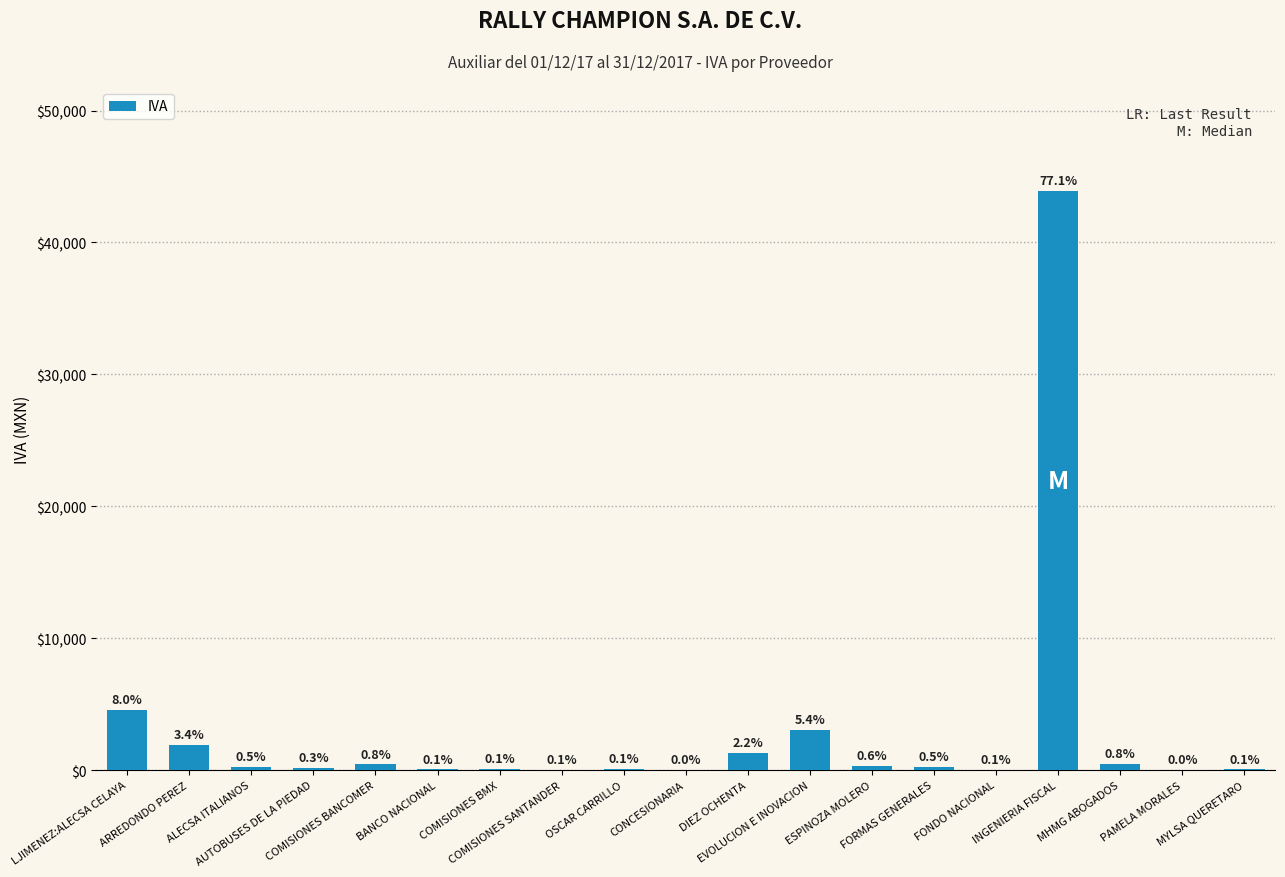

Rank the categories by value from lowest to highest.

CONCESIONARIA, PAMELA MORALES, FONDO NACIONAL, COMISIONES SANTANDER, BANCO NACIONAL, MYLSA QUERETARO, OSCAR CARRILLO, COMISIONES BMX, AUTOBUSES DE LA PIEDAD, FORMAS GENERALES, ALECSA ITALIANOS, ESPINOZA MOLERO, COMISIONES BANCOMER, MHMG ABOGADOS, DIEZ OCHENTA, ARREDONDO PEREZ, EVOLUCION E INOVACION, LJIMENEZ:ALECSA CELAYA, INGENIERIA FISCAL